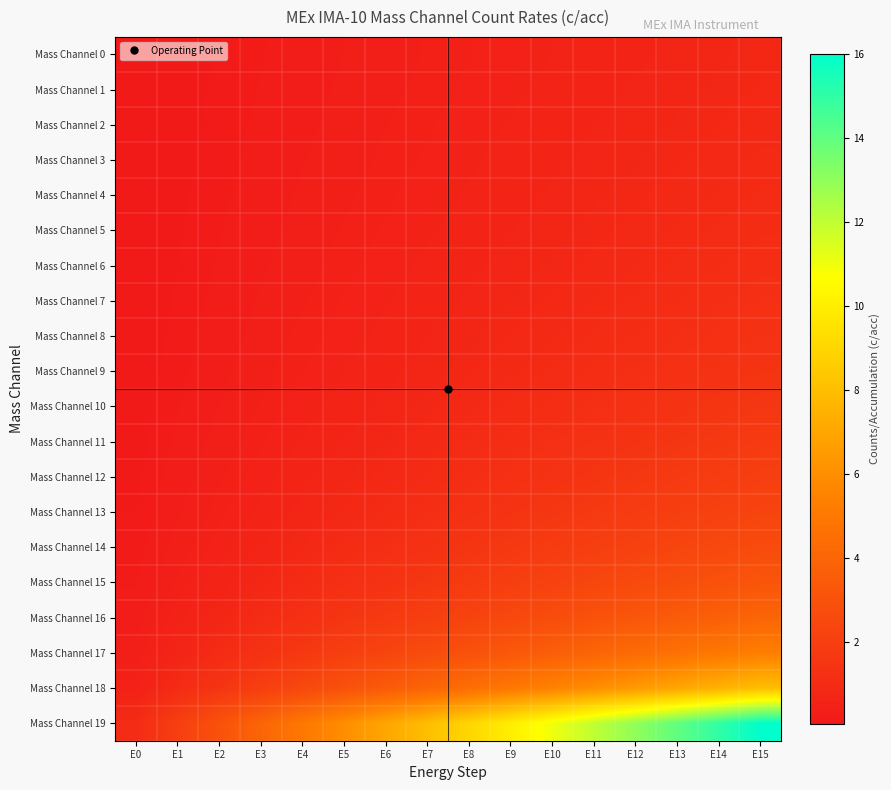

What is the difference between the highest and lowest values at E13?

13.3